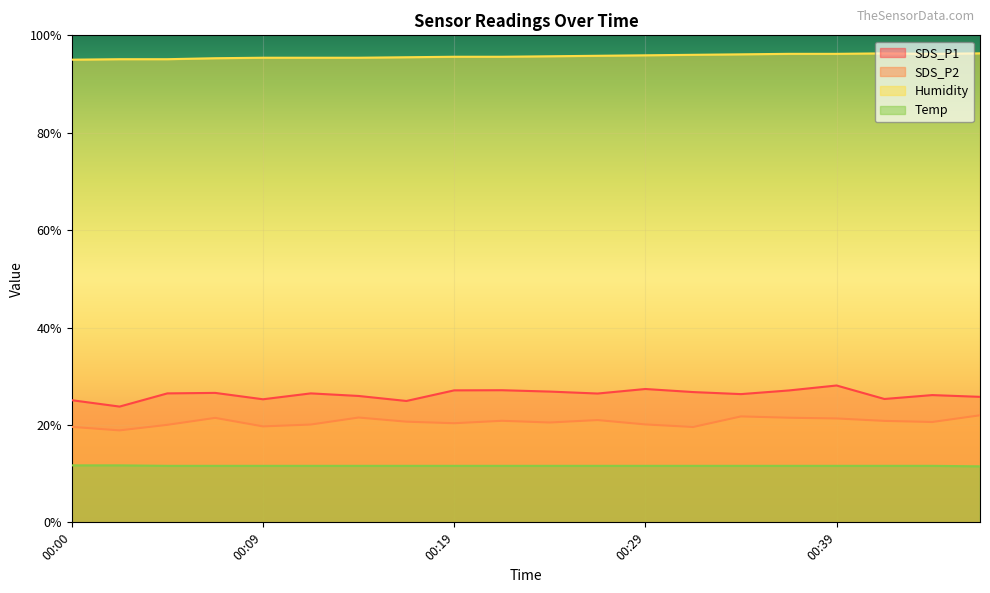

Does the chart display data point markers on the line(s)?

No